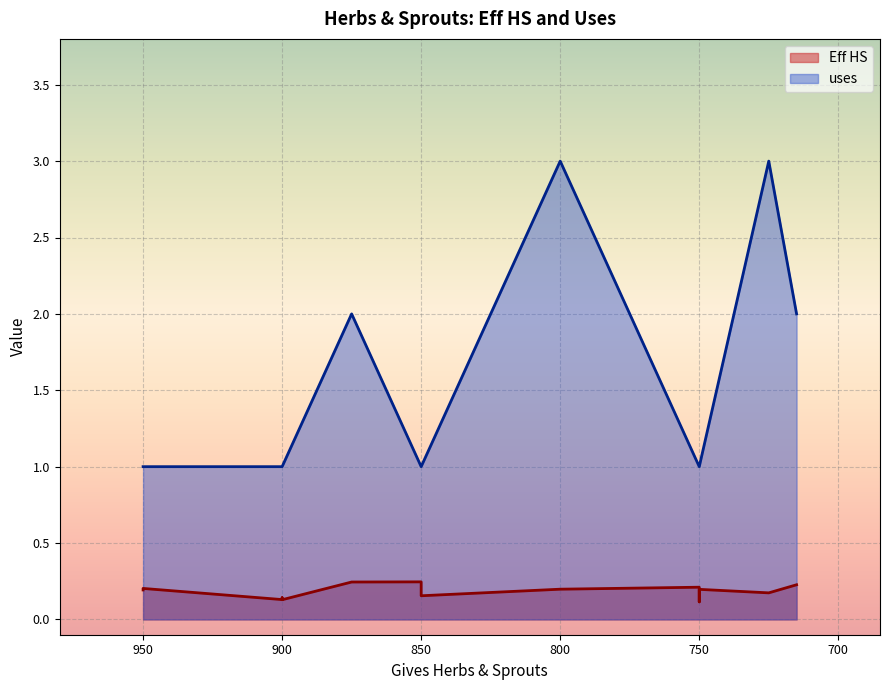

True or false: Eff HS and uses cross at least once.

False